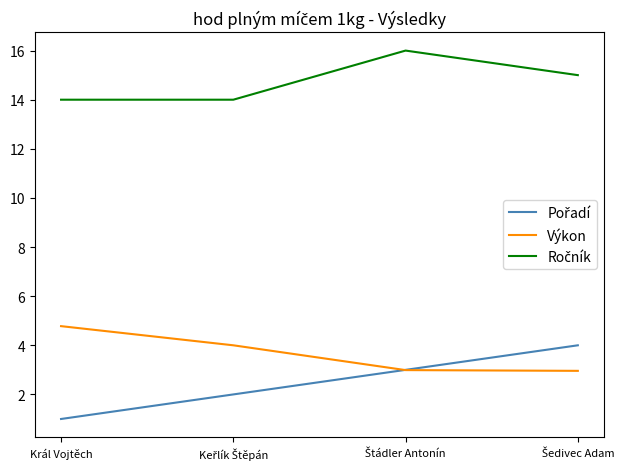

What is the total value across all series at Král Vojtěch?

19.8